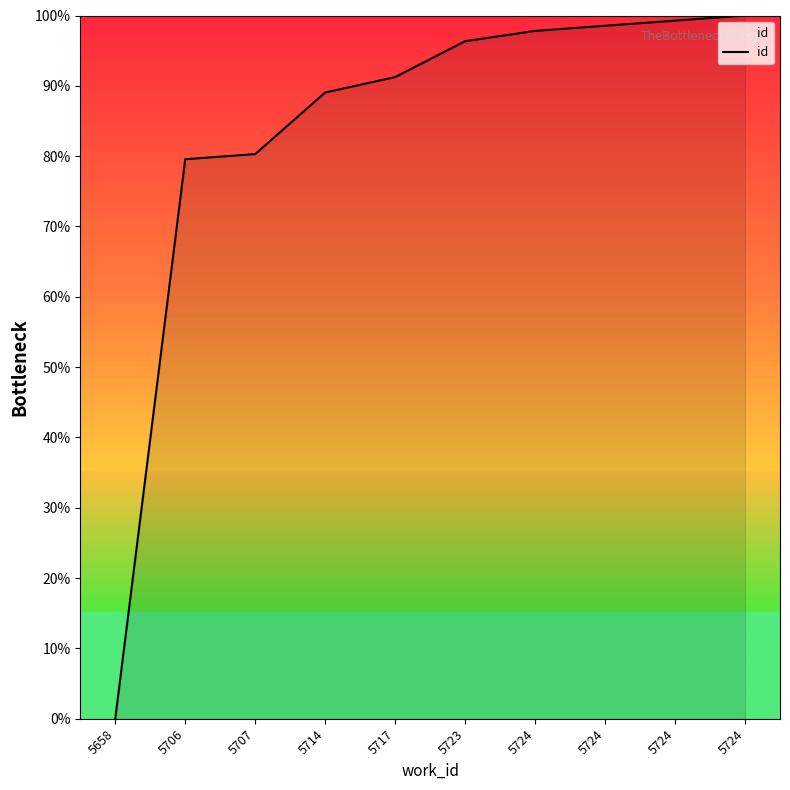

What is the change in value from 5714 to 5724?

+10.2